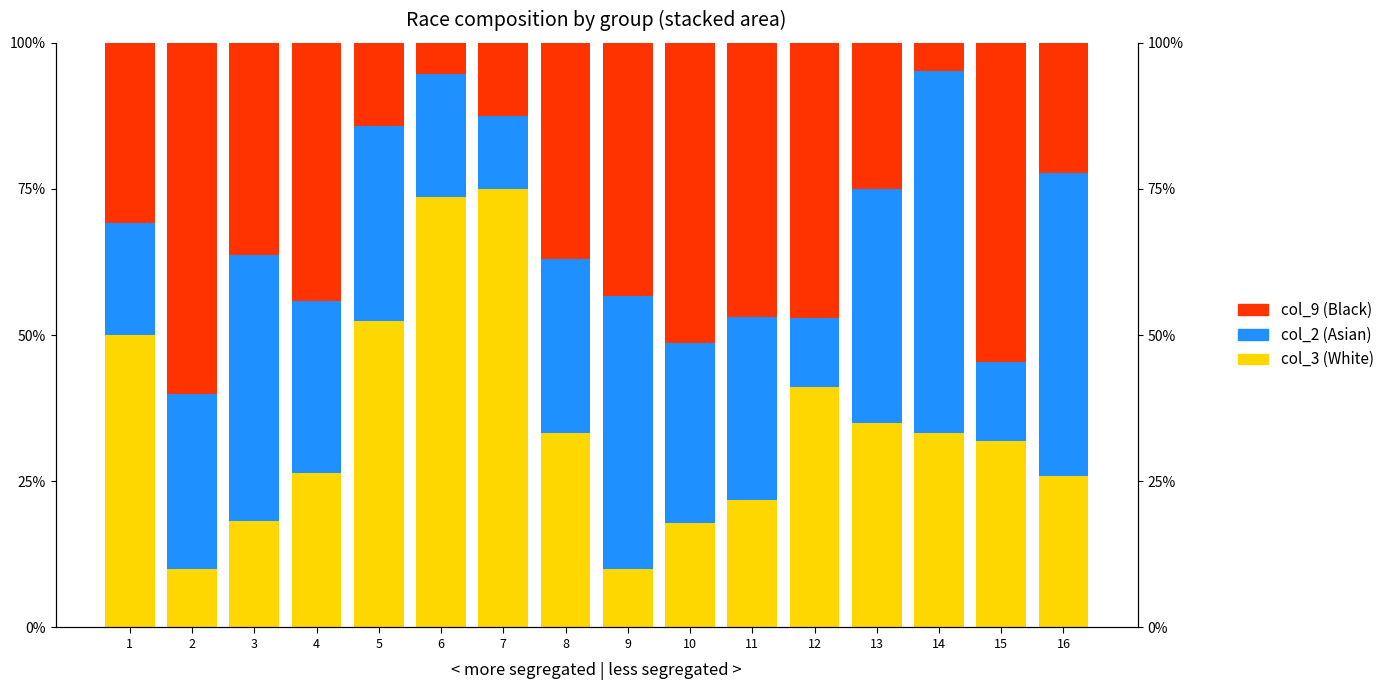

What are all the series names shown in the legend?

col_3 (White), col_2 (Asian), col_9 (Black)